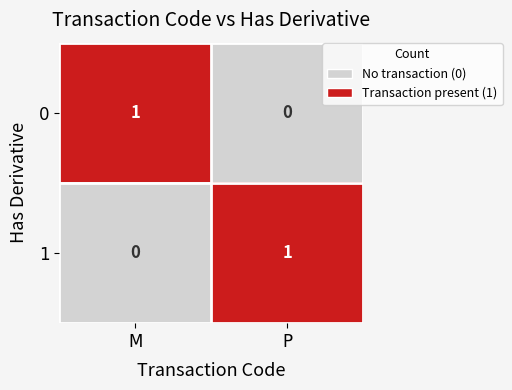

How many data points in 1 are less than 1?

1